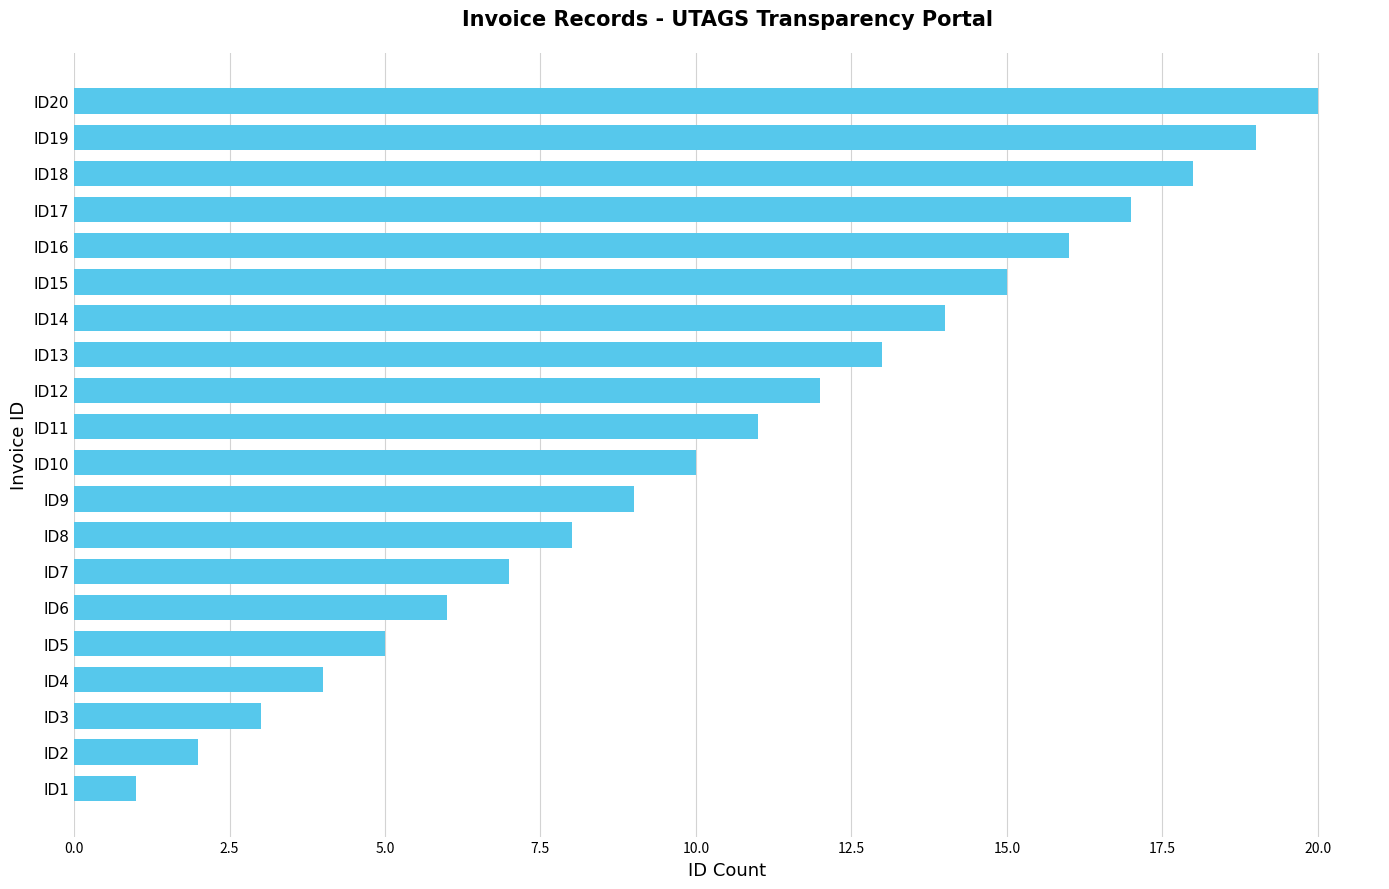

What is the difference between the second highest and minimum values?

18